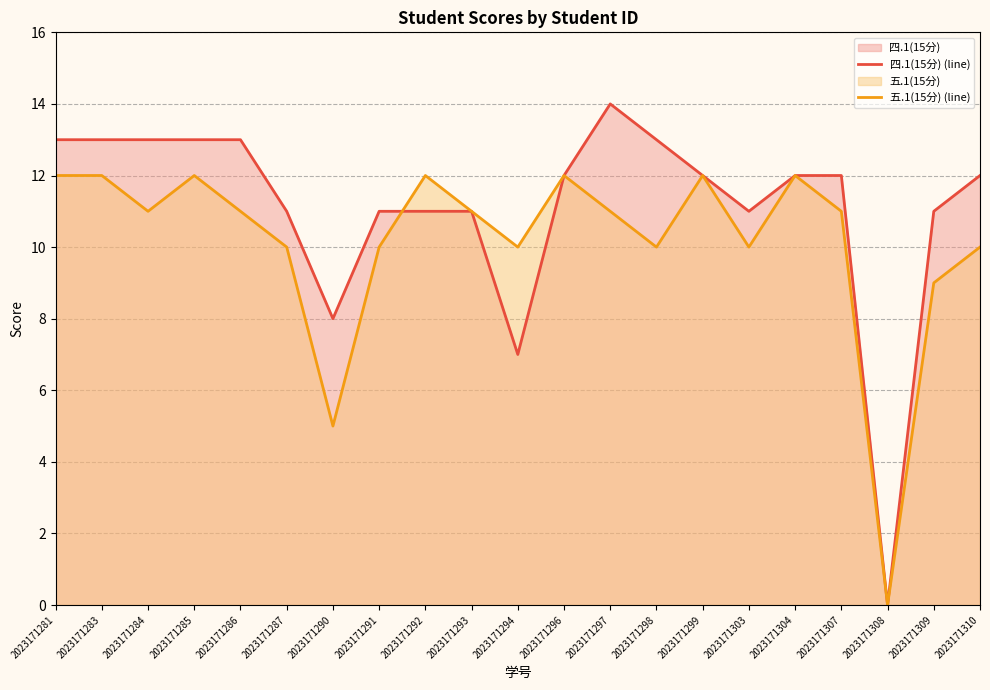

Between 2023171286 and 2023171294, which is larger?

2023171286